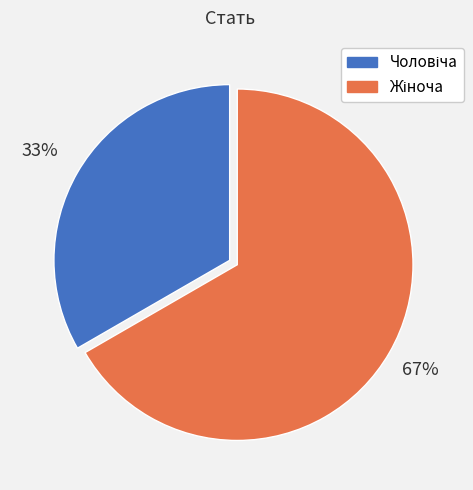

Is there a majority slice in this chart?

Yes